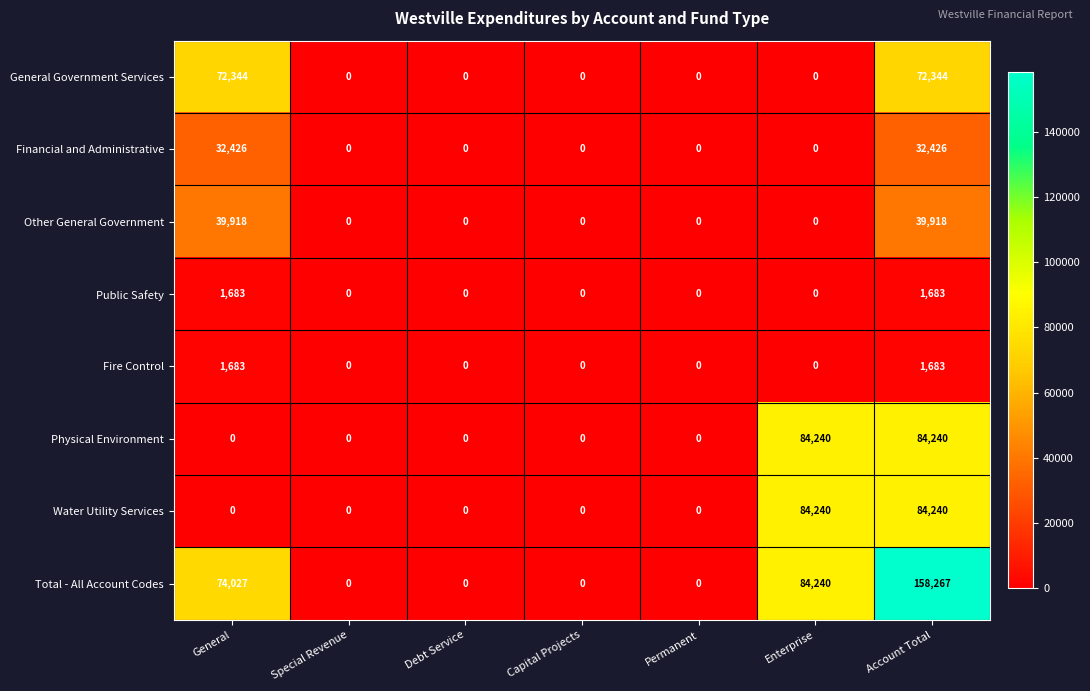

What is the spread (max minus min) of values at Account Total?

156584